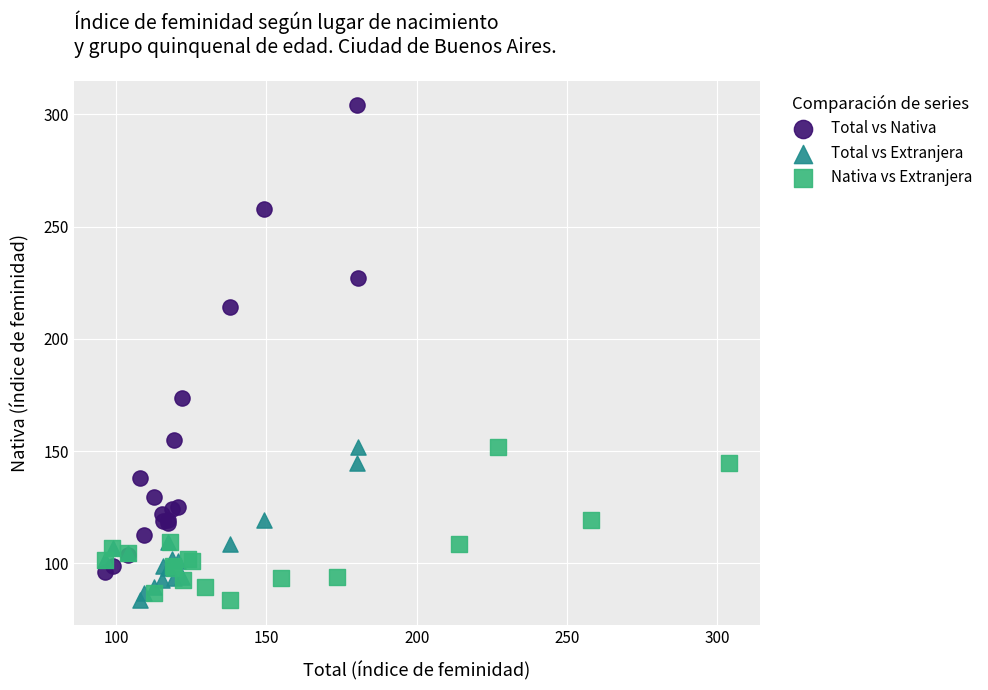

Which series has the largest Y range (max minus min)?

Total vs Nativa